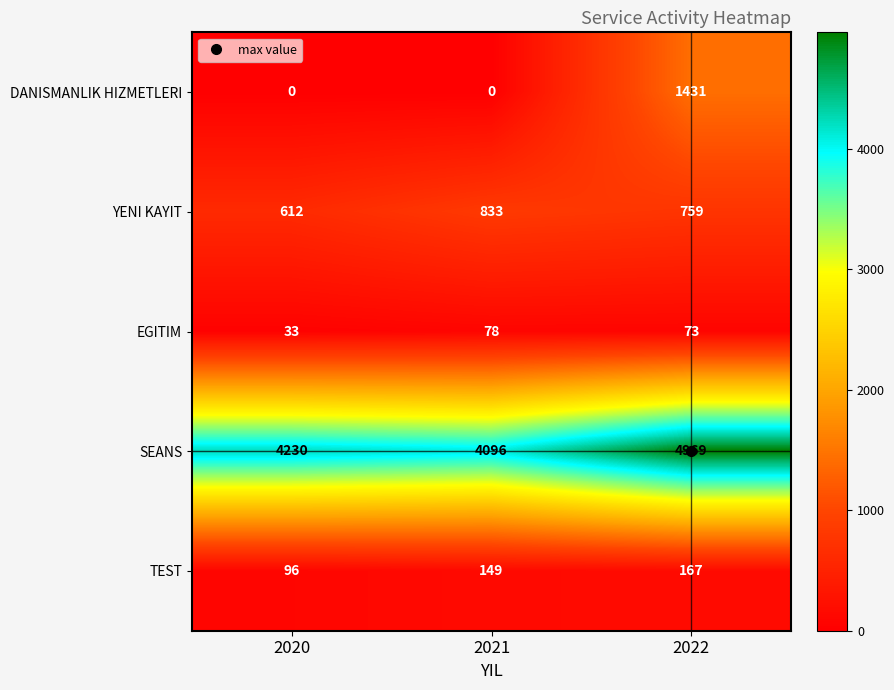

List the series in order of their peak value, lowest first.

EGITIM, TEST, YENI KAYIT, DANISMANLIK HIZMETLERI, SEANS